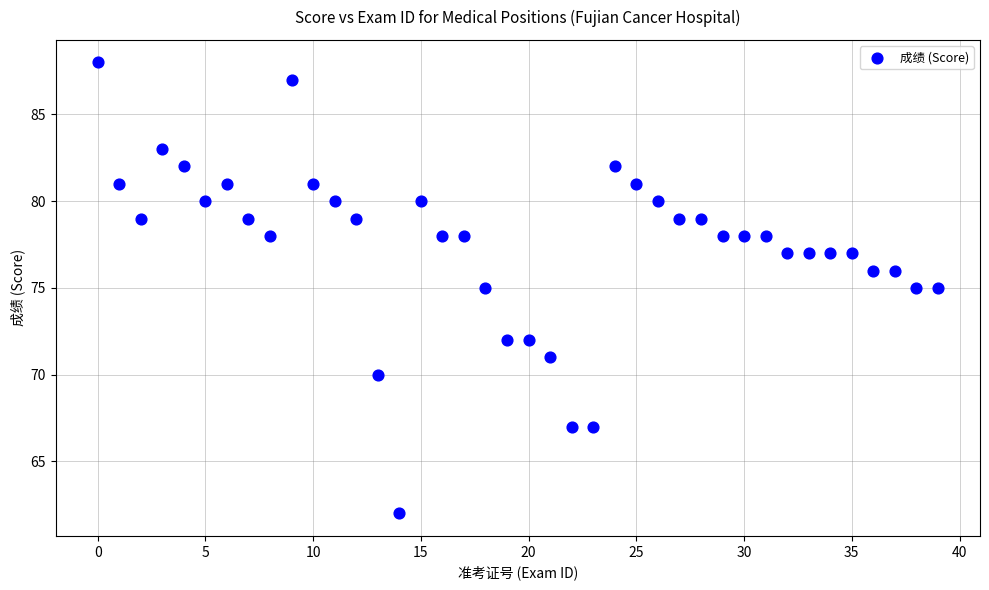

What is the range of Y values (max minus min)?

26